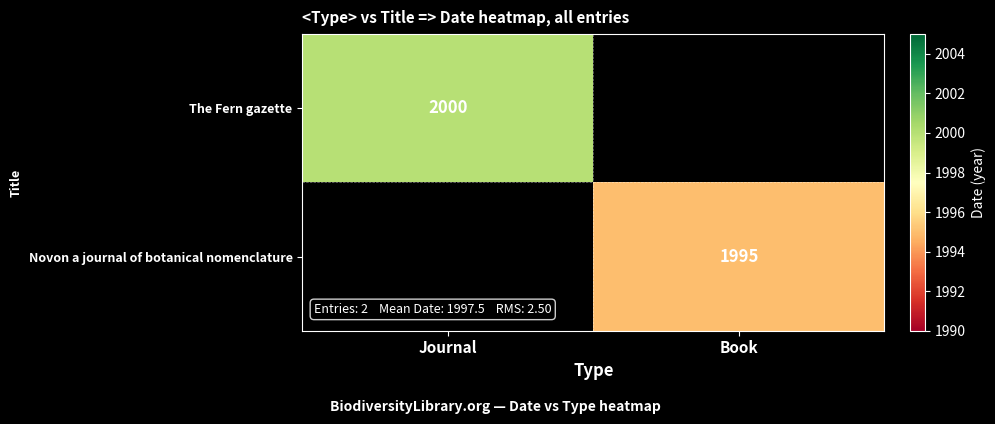

True or false: The Fern gazette has a value of 1222 at Journal.

False